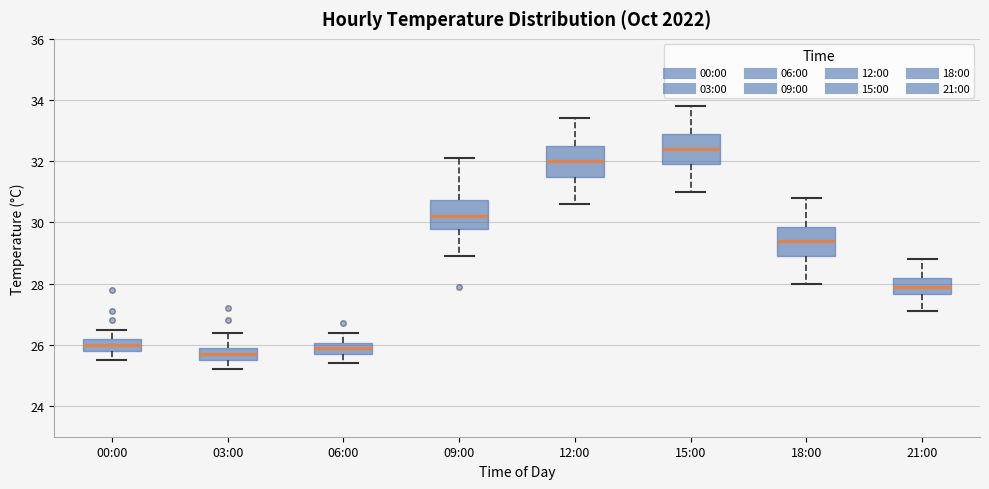

Reading left to right, read every box against the y-axis: the position of its median line, the range the box covers, and the ends of its whiskers. The values are not printed on the chart, so give them approximately, as read against the axis.

00:00: median 26.0, box 25.8 to 26.2, whiskers 25.6 to 26.6
03:00: median 25.8, box 25.6 to 26.0, whiskers 25.2 to 26.4
06:00: median 26.0 (inside the box), box 25.8 to 26.0, whiskers 25.4 to 26.4
09:00: median 30.2, box 29.8 to 30.8, whiskers 29.0 to 32.2
12:00: median 32.0, box 31.6 to 32.6, whiskers 30.6 to 33.4
15:00: median 32.4, box 32.0 to 33.0, whiskers 31.0 to 33.8
18:00: median 29.4, box 29.0 to 29.8, whiskers 28.0 to 30.8
21:00: median 28.0, box 27.6 to 28.2, whiskers 27.2 to 28.8